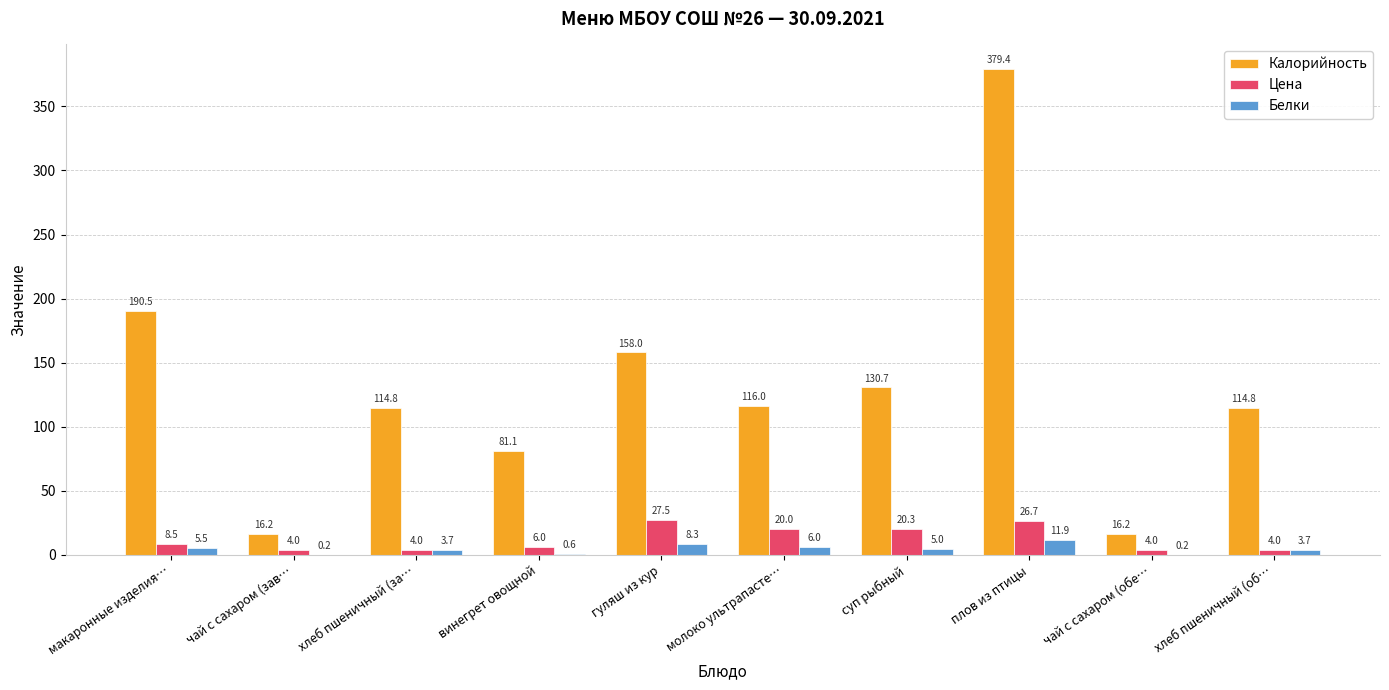

How many data points does each series have?

10